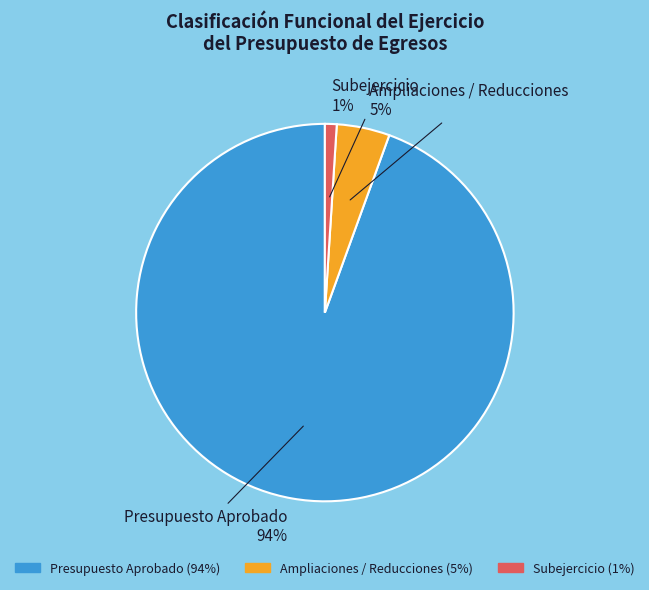

Is there a majority slice in this chart?

Yes